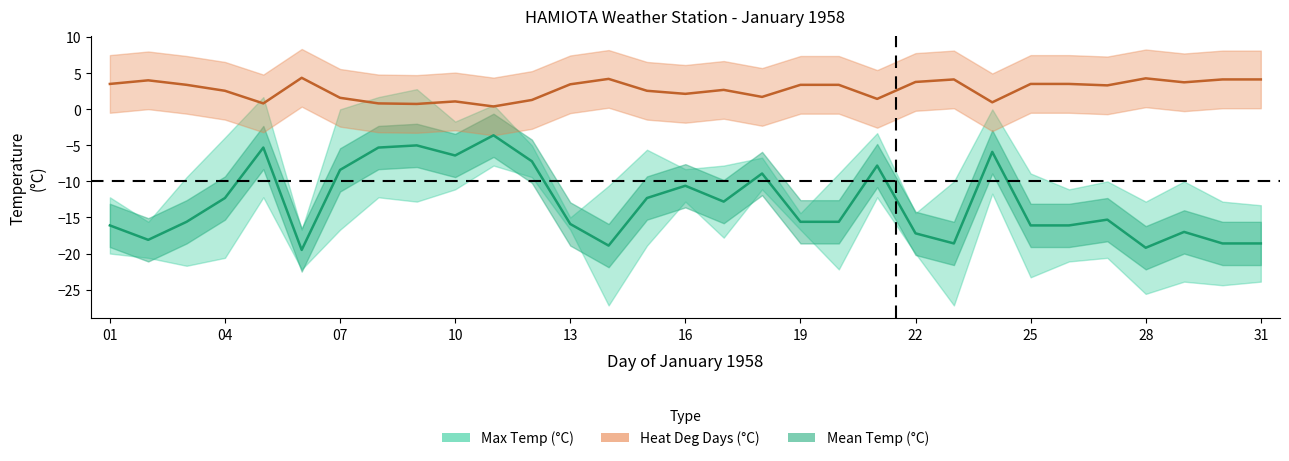

Reading left to right, transcribe all the data shown in this chart.

-16.1	-18.1	-15.6	-12.3	-5.3	-19.5	-8.4	-5.3	-5.0	-6.4	-3.6	-7.2	-15.9	-18.9	-12.3	-10.6	-12.8	-8.9	-15.6	-15.6	-7.8	-17.2	-18.6	-5.9	-16.1	-16.1	-15.3	-19.2	-17.0	-18.6	-18.6